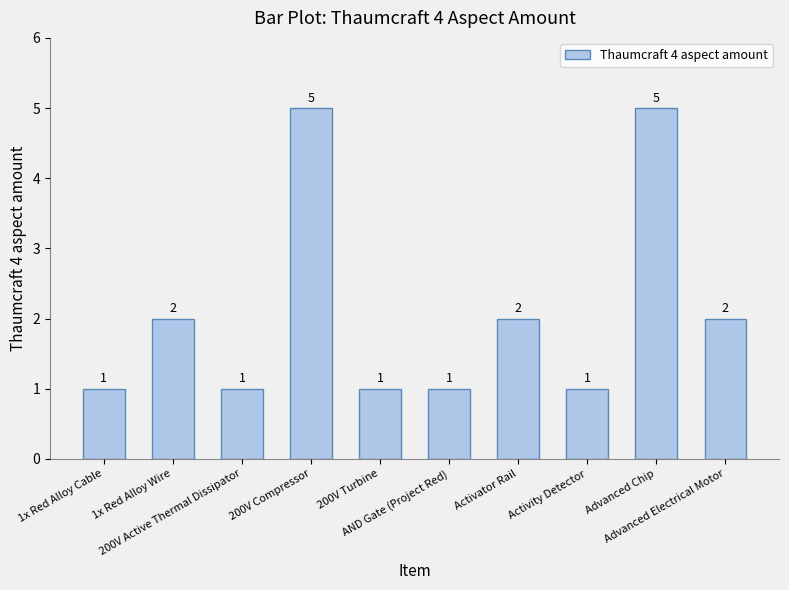

The value at Activator Rail is 2. True or false?

True